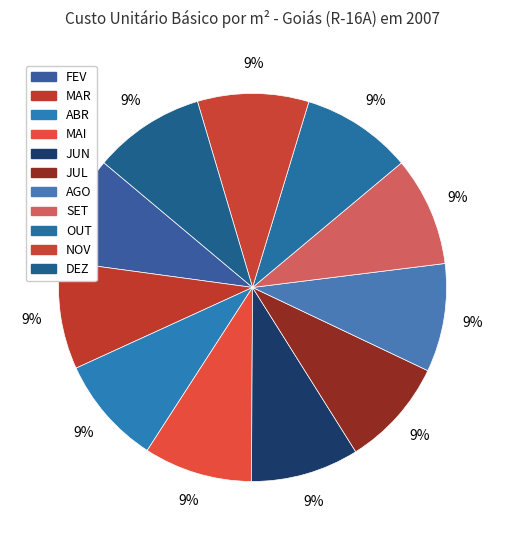

Do JUN and SET together represent more than half of the pie?

No